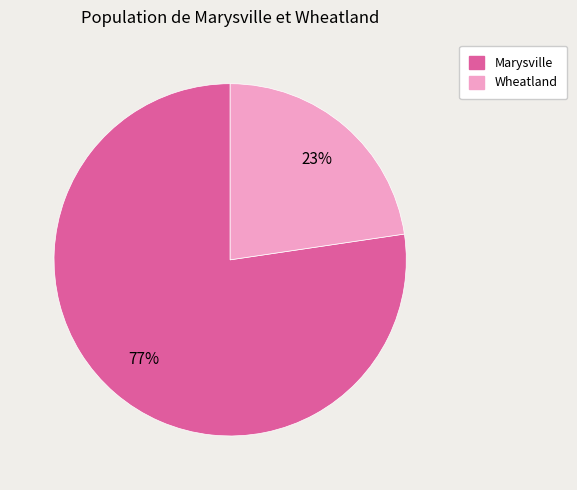

How many segments does this pie chart have?

2